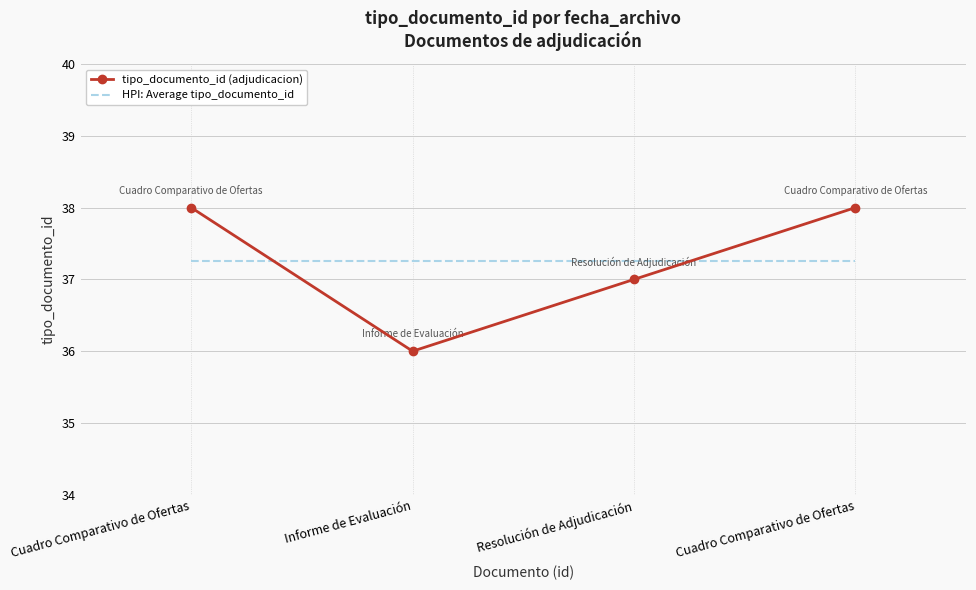

How many series are shown in this chart?

2